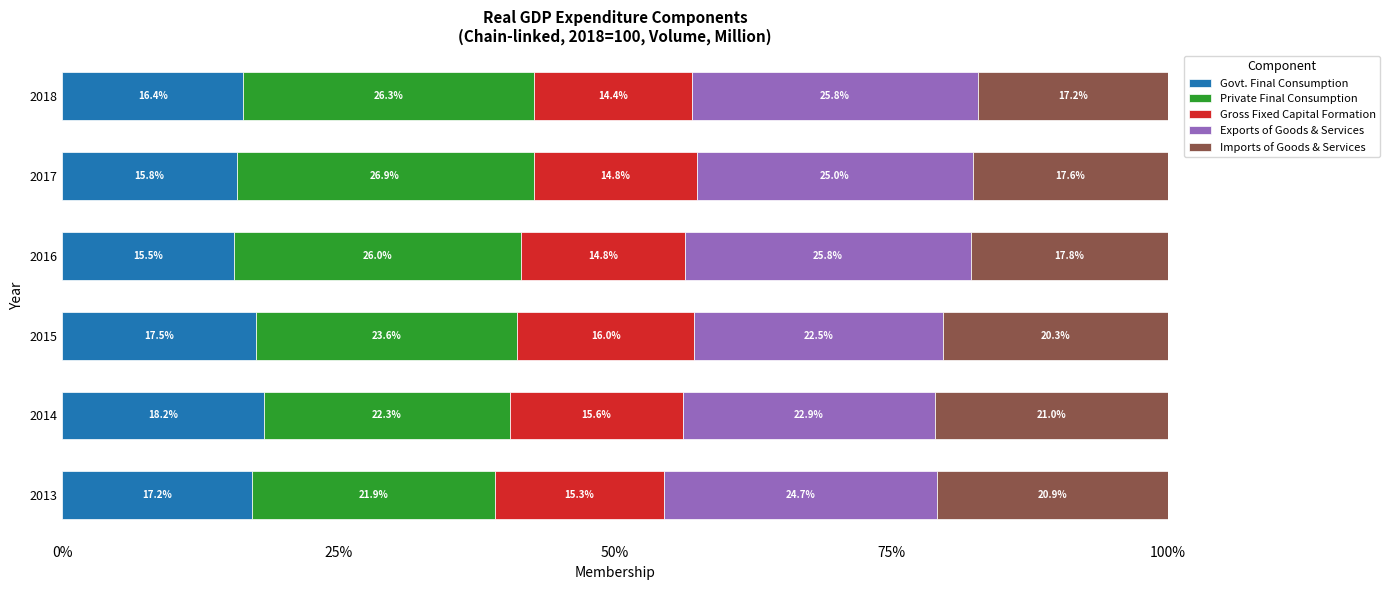

What is the total value across all series at 2013?

100.0